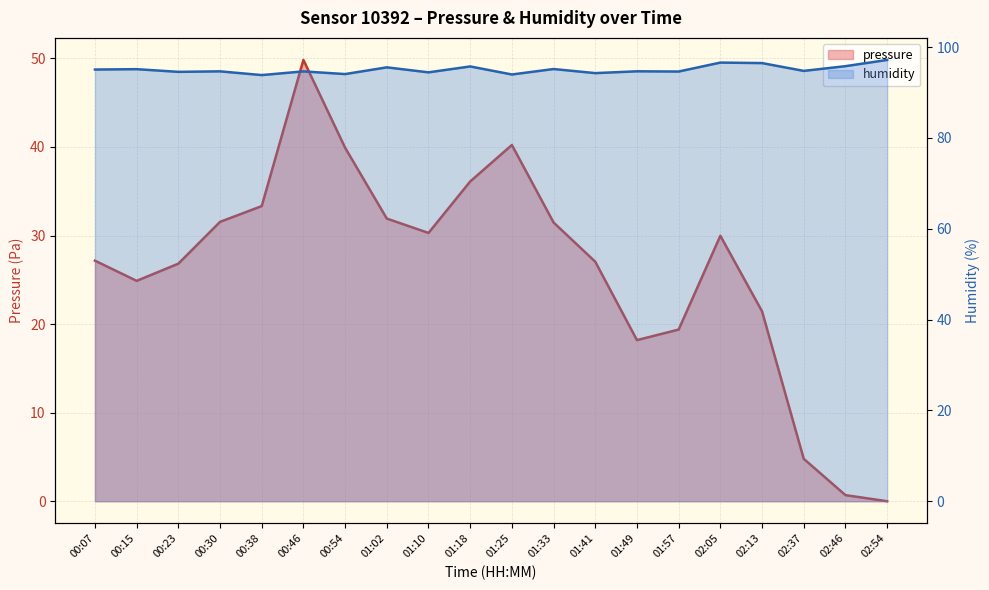

What is the total value across all series at 01:57?

114.0